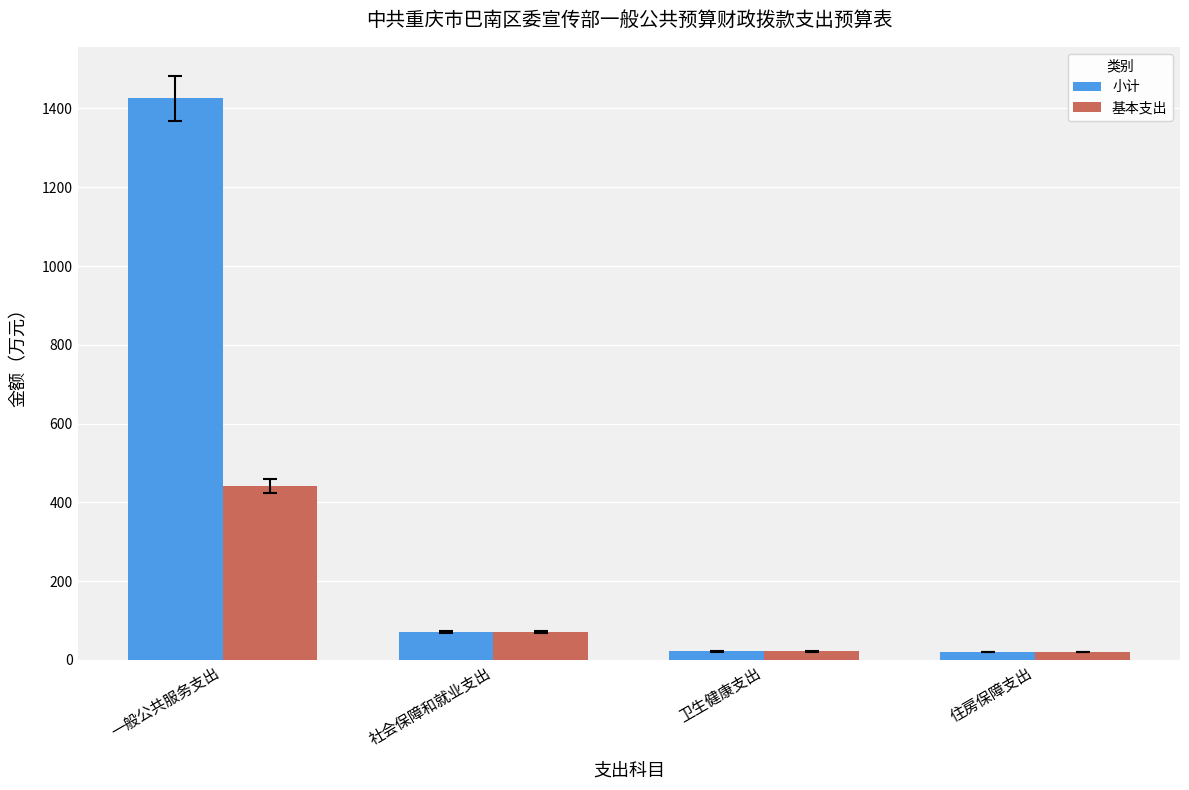

Which label corresponds to the largest value in the chart?

一般公共服务支出